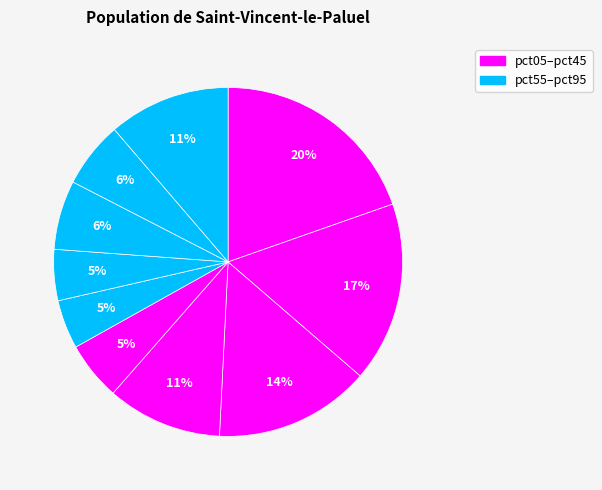

What is the smallest slice in the pie chart?

pct55